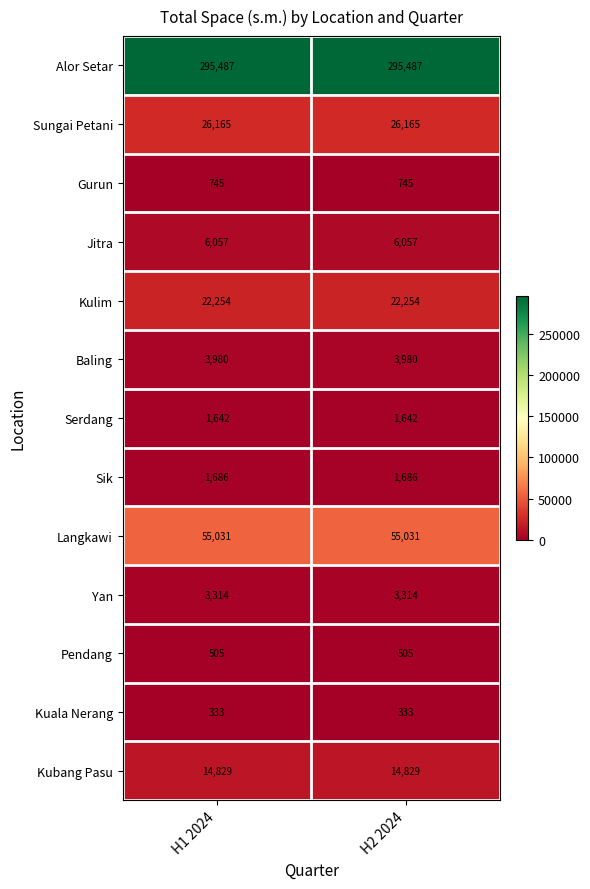

Reading left to right, list all the values displayed in this chart.

Alor Setar: H1 2024=295487	H2 2024=295487
Sungai Petani: H1 2024=26165	H2 2024=26165
Gurun: H1 2024=745	H2 2024=745
Jitra: H1 2024=6057	H2 2024=6057
Kulim: H1 2024=22254	H2 2024=22254
Baling: H1 2024=3980	H2 2024=3980
Serdang: H1 2024=1642	H2 2024=1642
Sik: H1 2024=1686	H2 2024=1686
Langkawi: H1 2024=55031	H2 2024=55031
Yan: H1 2024=3314	H2 2024=3314
Pendang: H1 2024=505	H2 2024=505
Kuala Nerang: H1 2024=333	H2 2024=333
Kubang Pasu: H1 2024=14829	H2 2024=14829